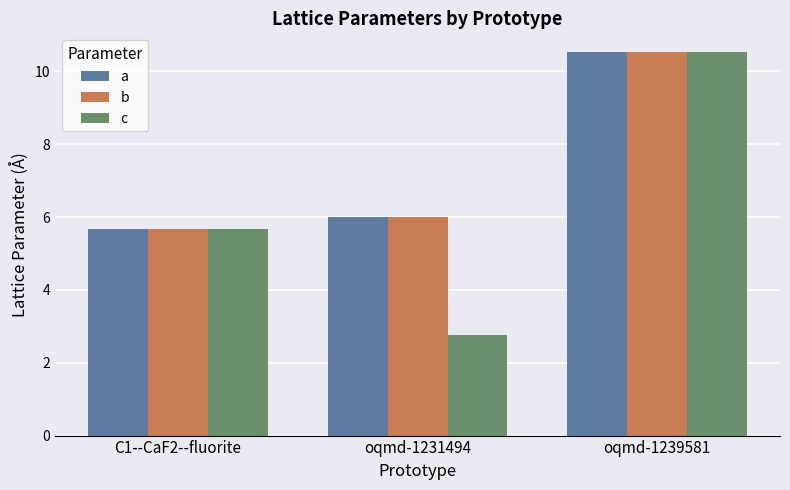

At which category is the sum across all series the highest?

oqmd-1239581